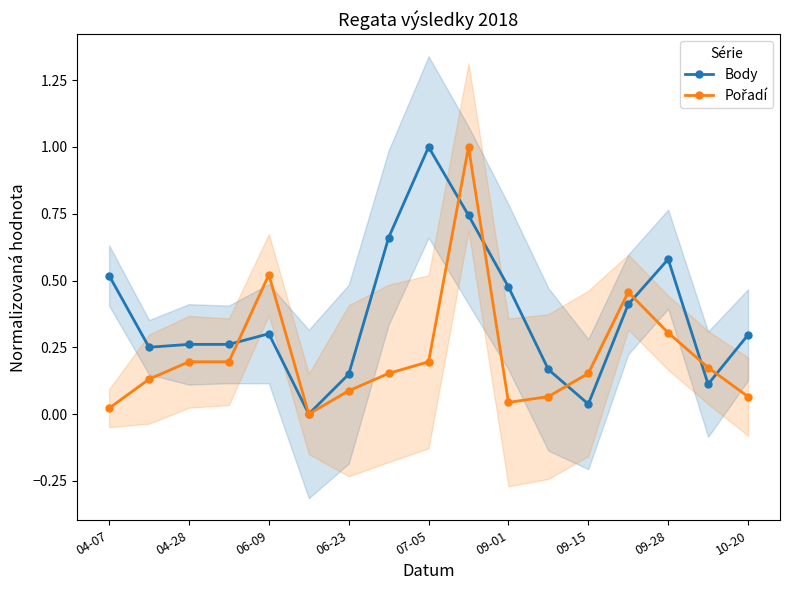

True or false: Body has more than 2 points higher than both neighbors.

True